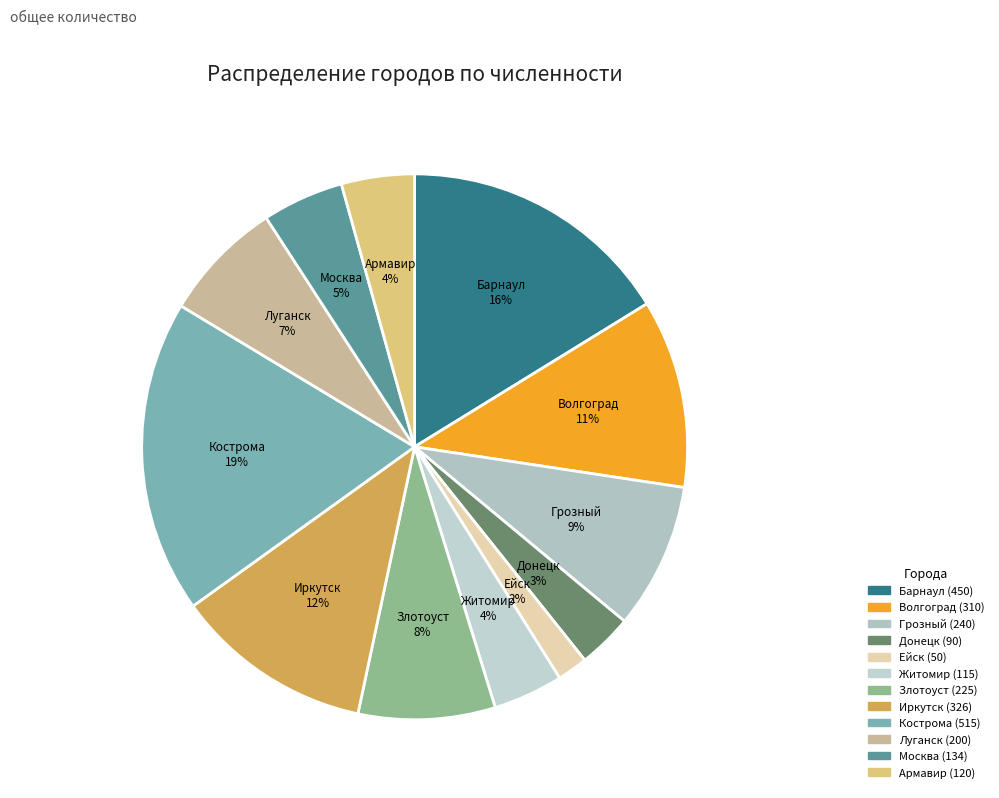

Is the sum of Иркутск and Москва greater than half?

No